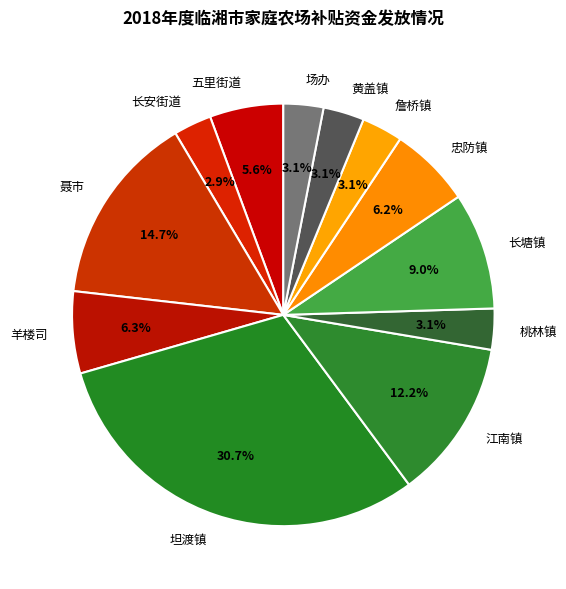

How many segments does this pie chart have?

12